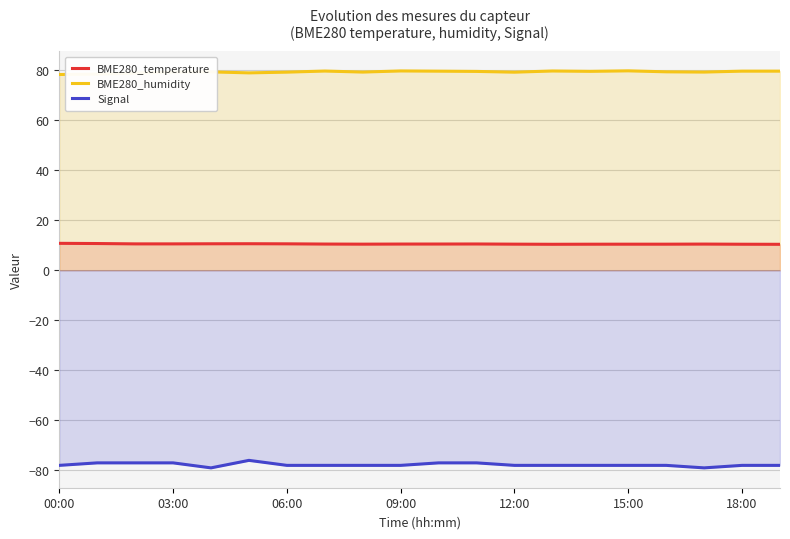

Does the chart display data point markers on the line(s)?

No